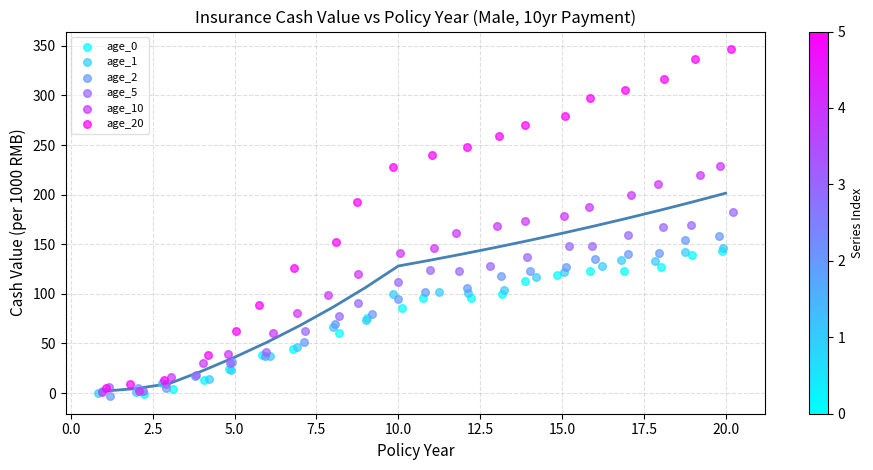

Which series has the largest Y range (max minus min)?

age_20